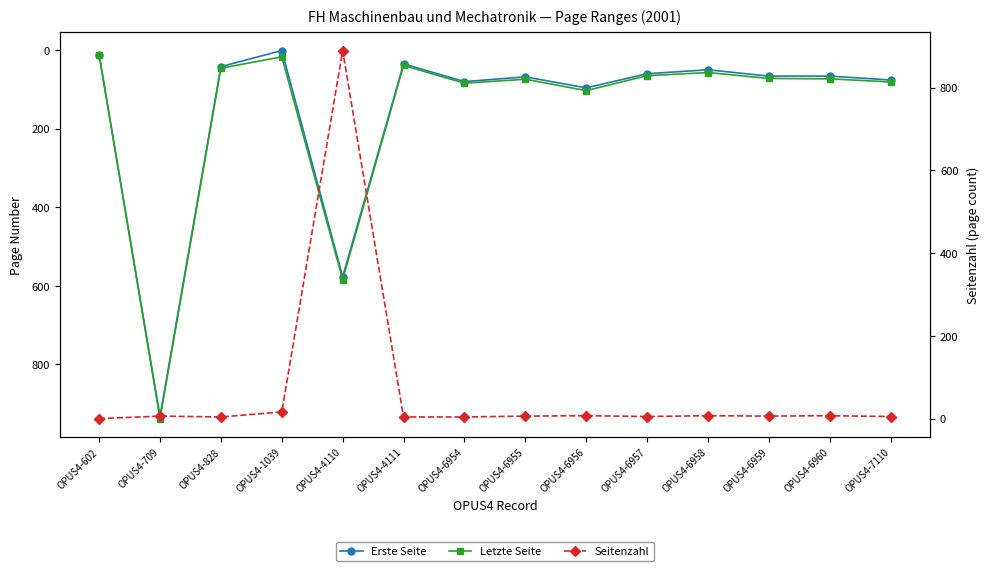

True or false: Seitenzahl has more than 0 interior local peaks.

True